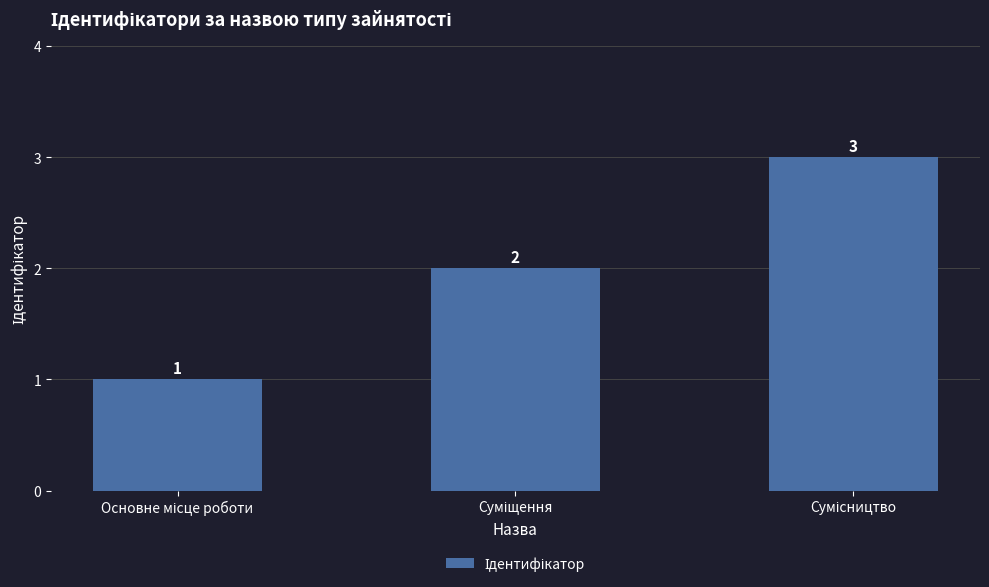

How many bars are there in total?

3